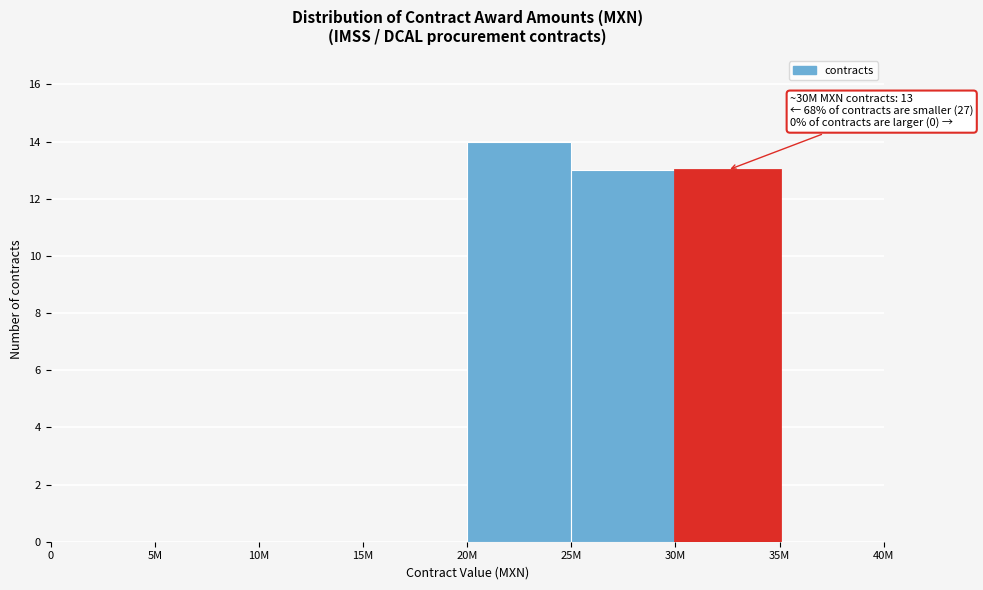

Reading left to right, extract all data points from this chart.

0=0	5M=0	10M=0	15M=0	20M=14	25M=13	30M=13	35M=0